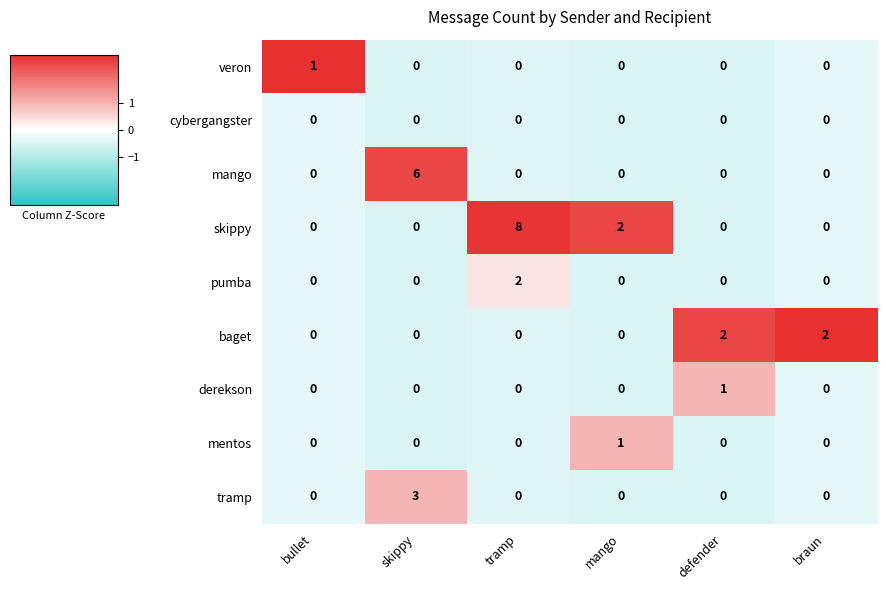

How many veron values are between 0 and 1?

6